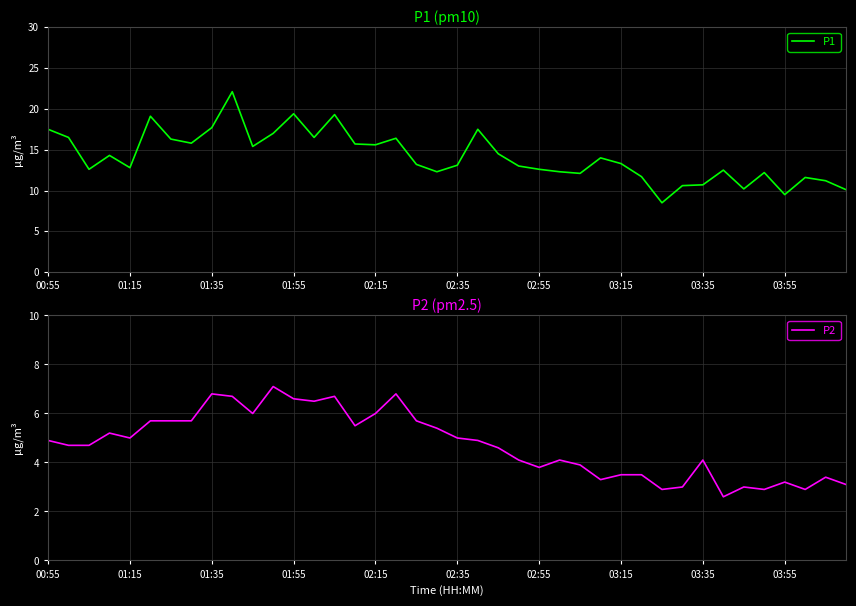

Is it true that P1 equals 4.5 at 02:35?

False